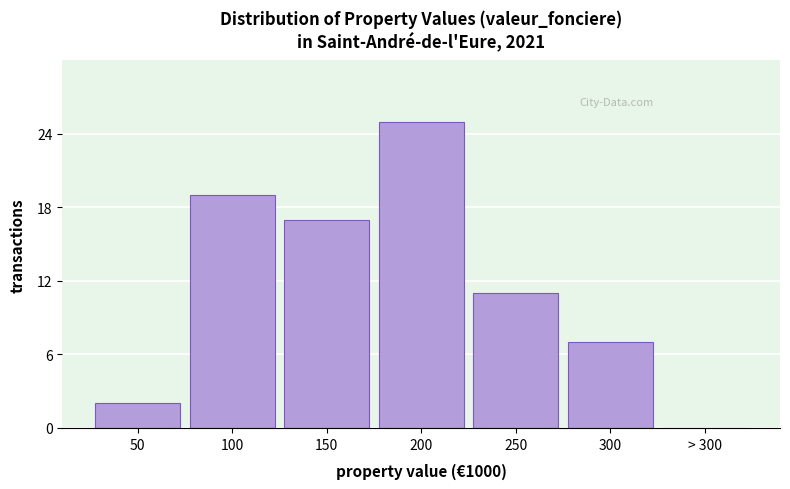

Reading right to left, transcribe all the data shown in this chart.

> 300=0	300=7	250=11	200=25	150=17	100=19	50=2